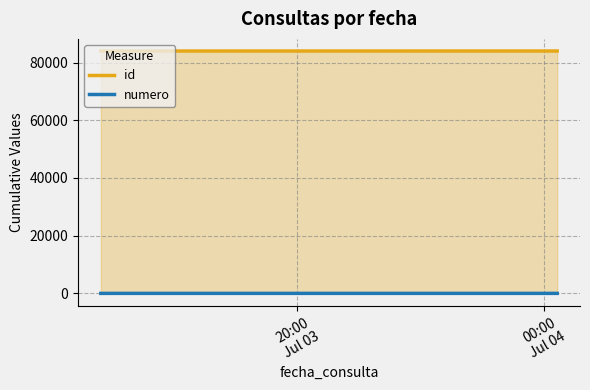

What is the minimum value shown in the chart?

1